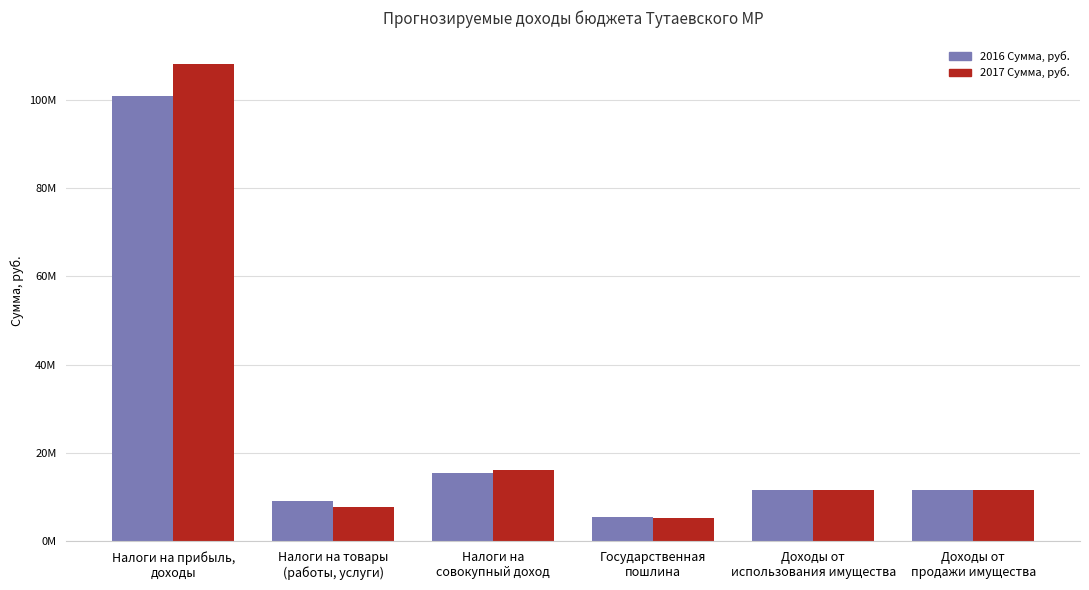

What value does the 2017 Сумма, руб. series have at Налоги на
совокупный доход, to the nearest 100?

16256000